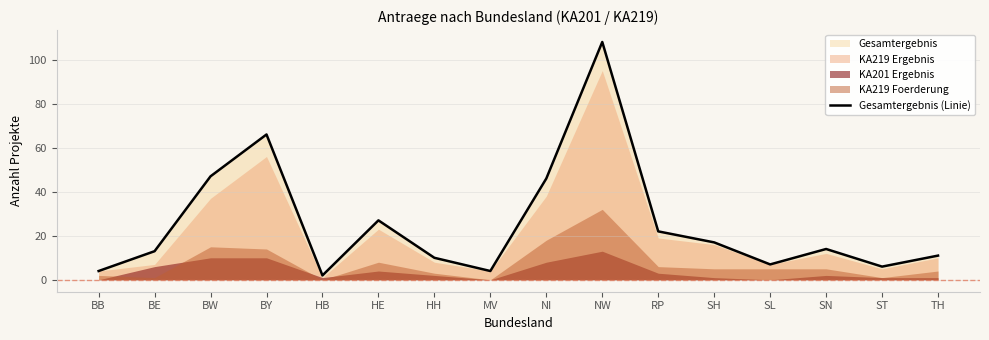

What is the difference between the values at ST and BE?

7